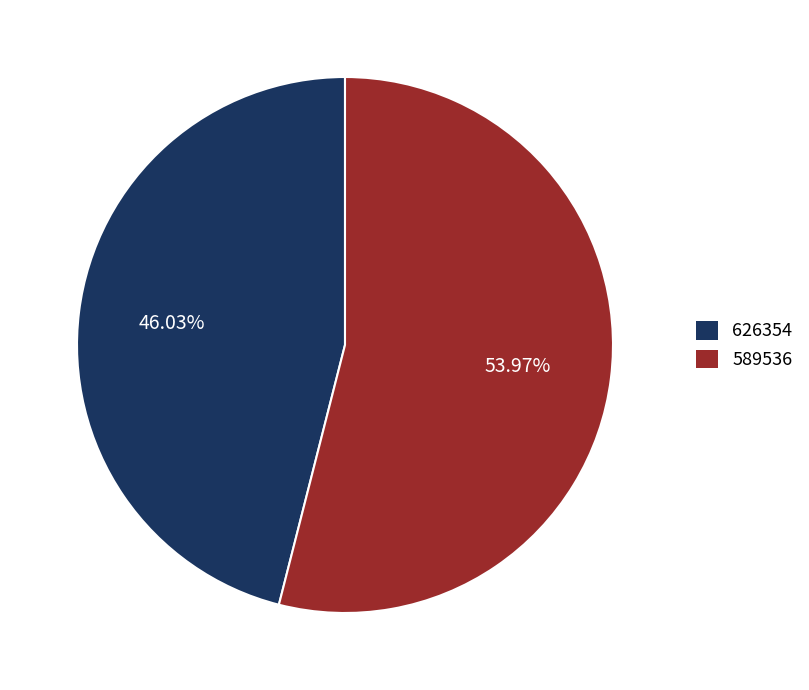

Which slice represents more than half of the pie?

589536